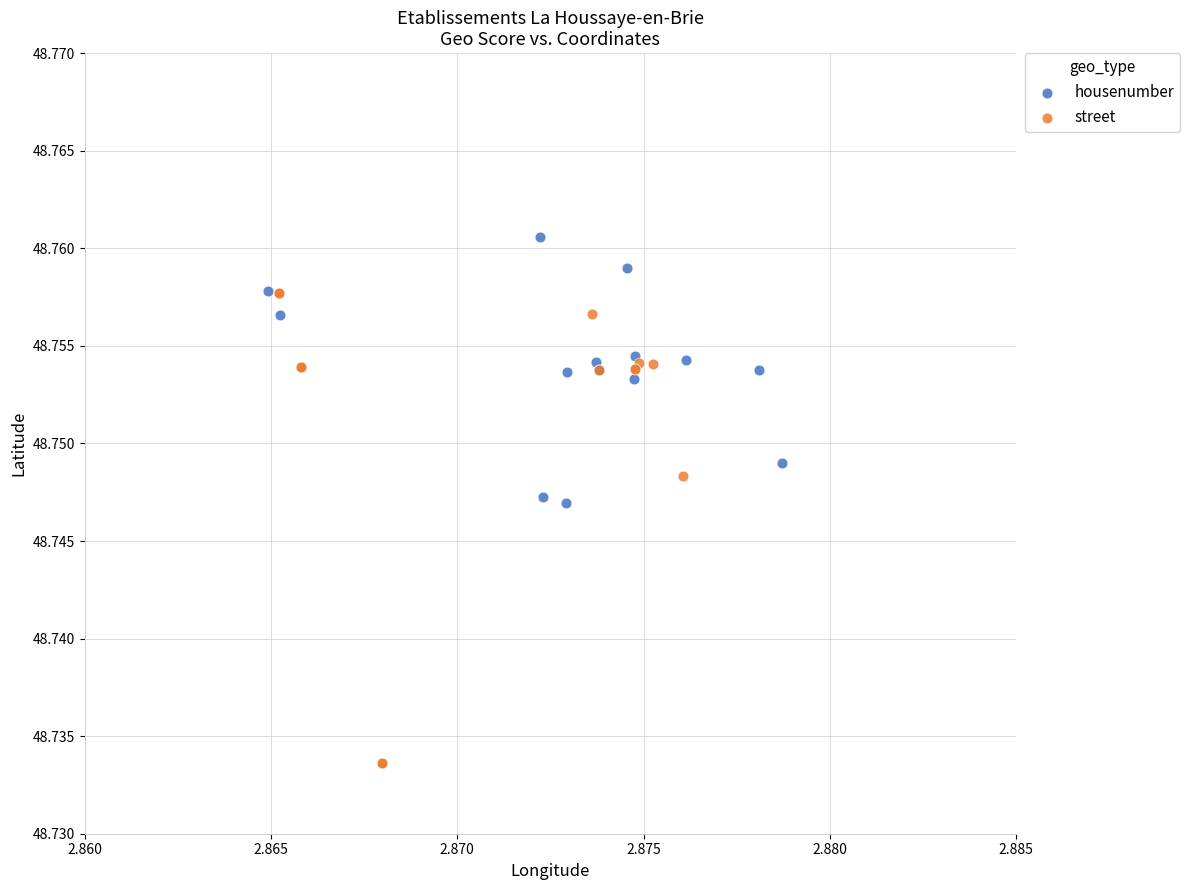

What are all the series names shown in the legend?

housenumber, street